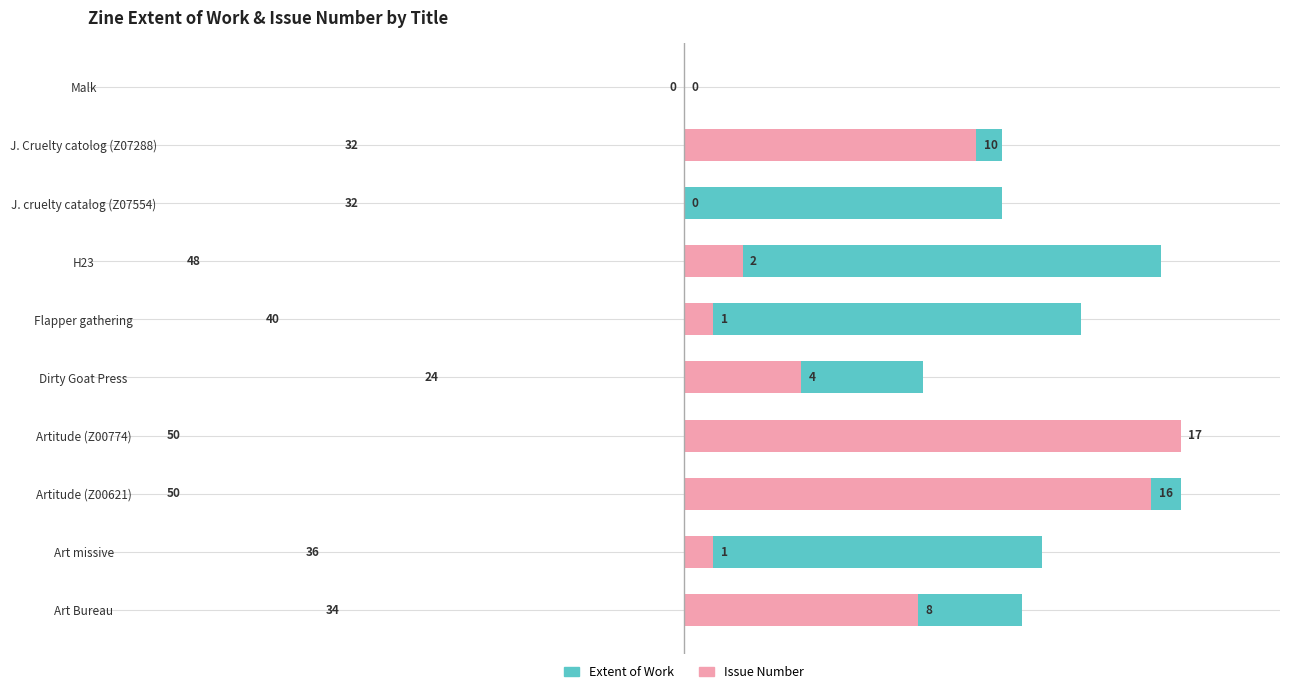

How many groups of bars are there?

10